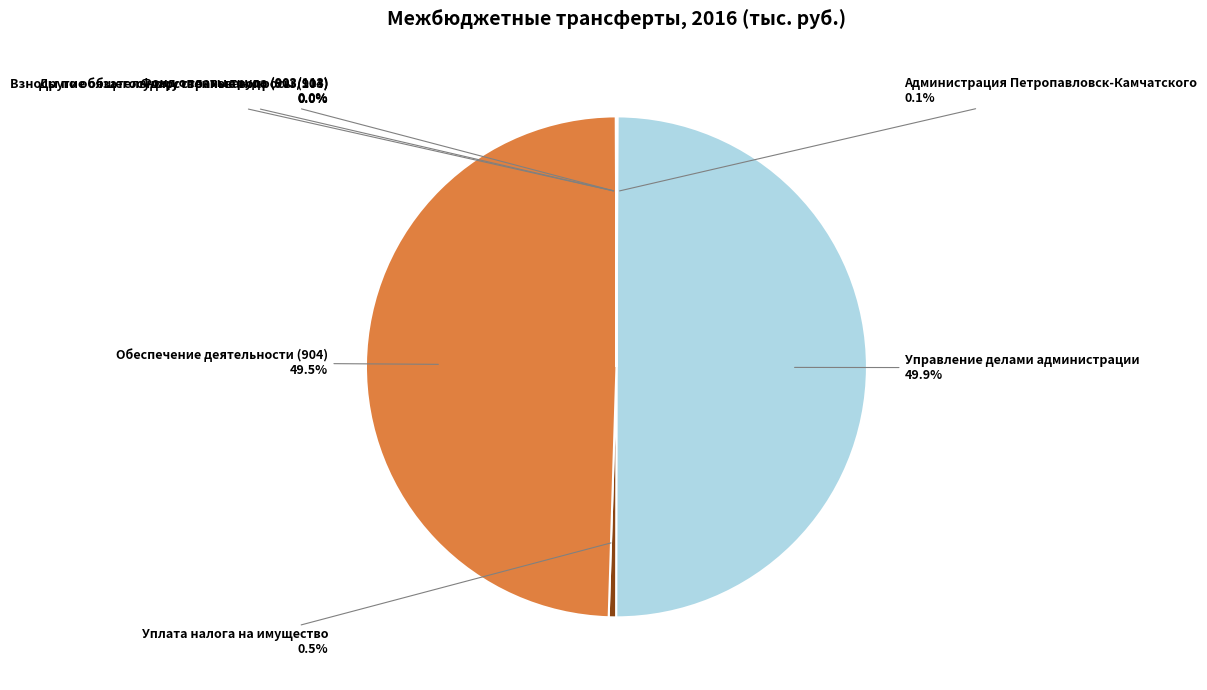

Which slice is the largest?

Управление делами администрации